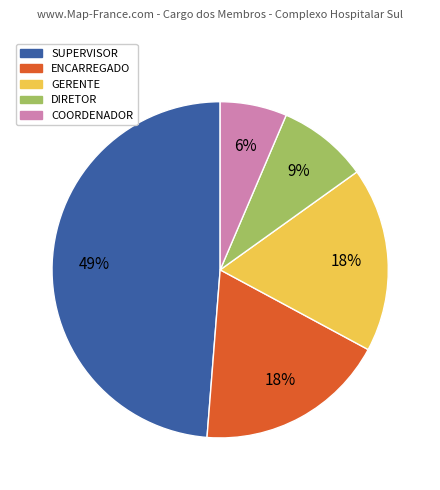

Which slice is the largest?

SUPERVISOR